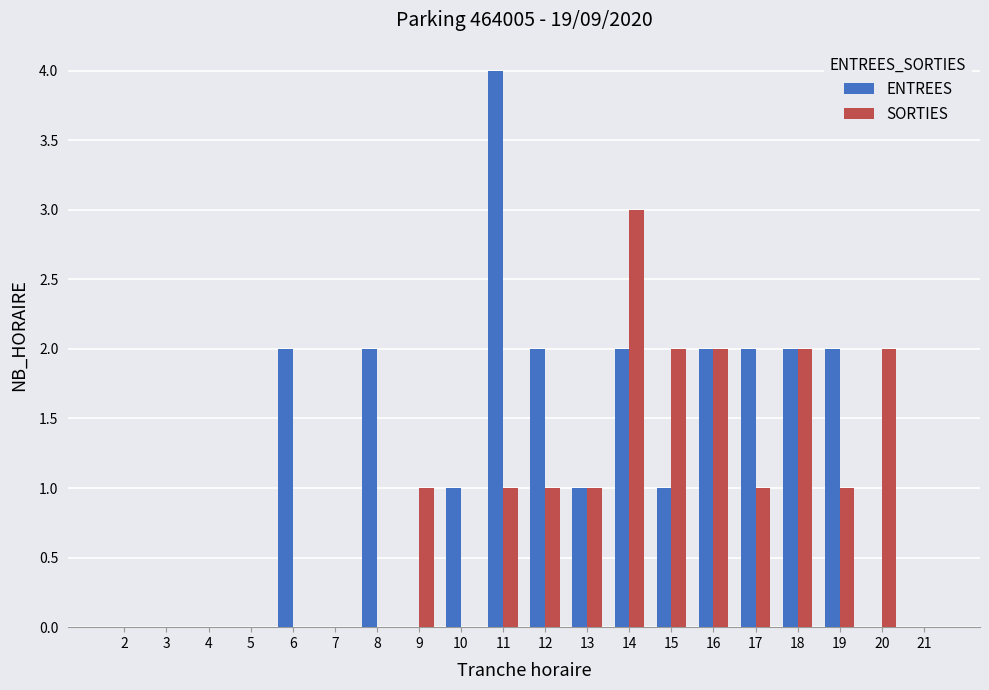

Reading left to right, list all the values displayed in this chart.

ENTREES: 0	0	0	0	2	0	2	0	1	4	2	1	2	1	2	2	2	2	0	0
SORTIES: 0	0	0	0	0	0	0	1	0	1	1	1	3	2	2	1	2	1	2	0